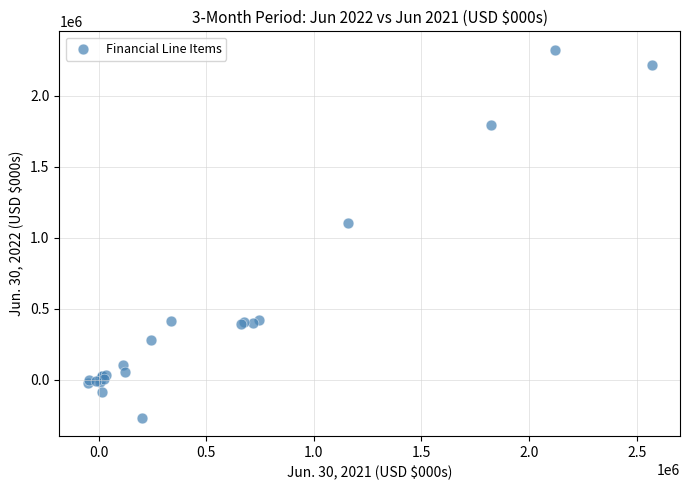

What Y value in the scatter plot is closest to 1029598?

1102656